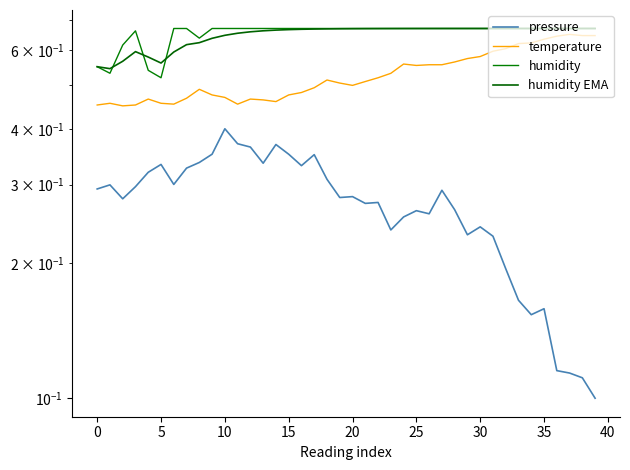

True or false: temperature has more than 2 interior local peaks.

True